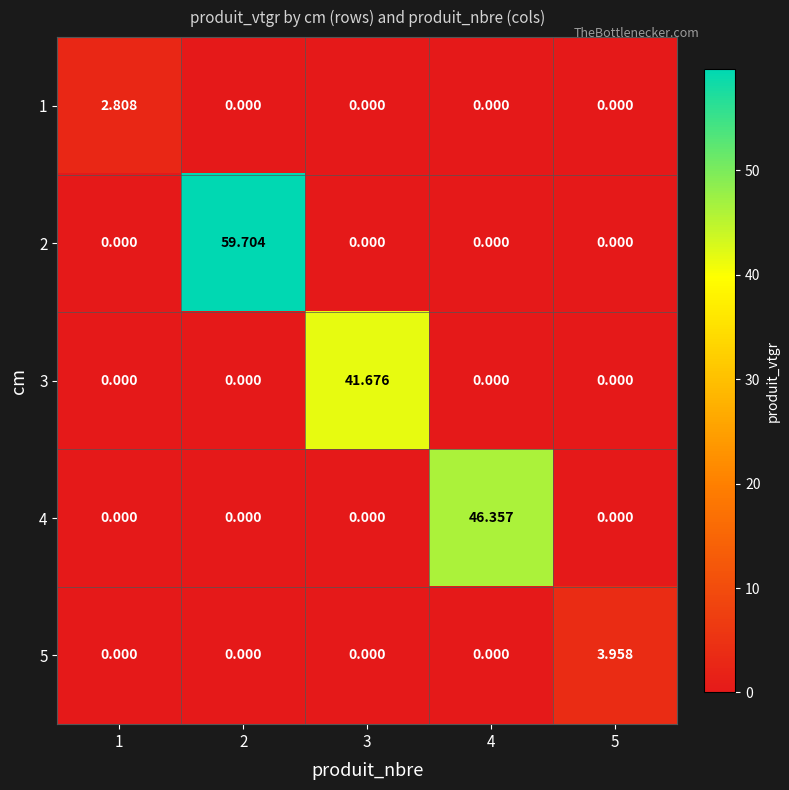

Which category has the highest value across all series?

2